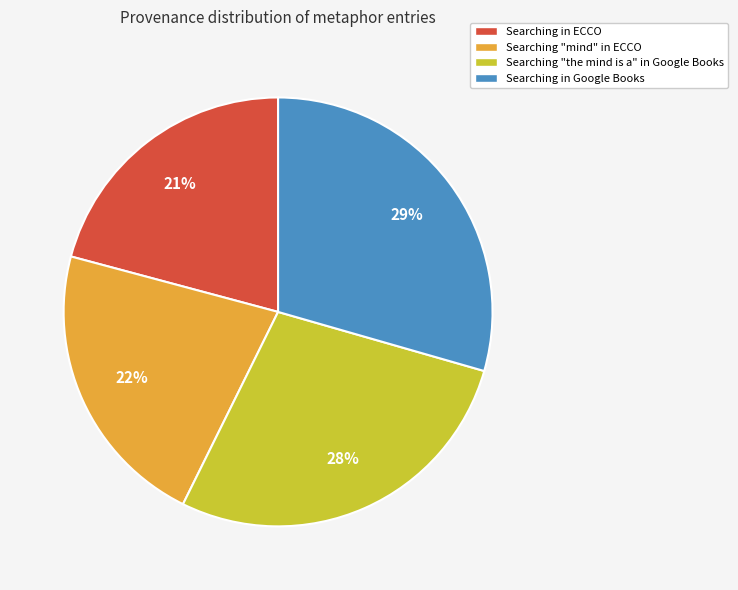

What is the ratio of the value at Searching "mind" in ECCO to the value at Searching "the mind is a" in Google Books?

0.8